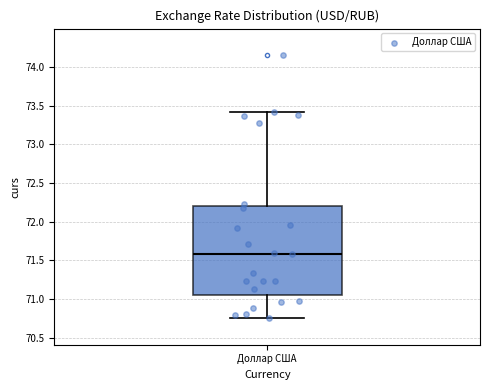

Transcribe this box plot: give where the median line is, the range the box spans, and where the two whiskers end, as read against the y-axis. The values are not printed on the chart, so give them approximately, as read against the axis.

median 71.60, box 71.05 to 72.20, whiskers 70.75 to 73.45